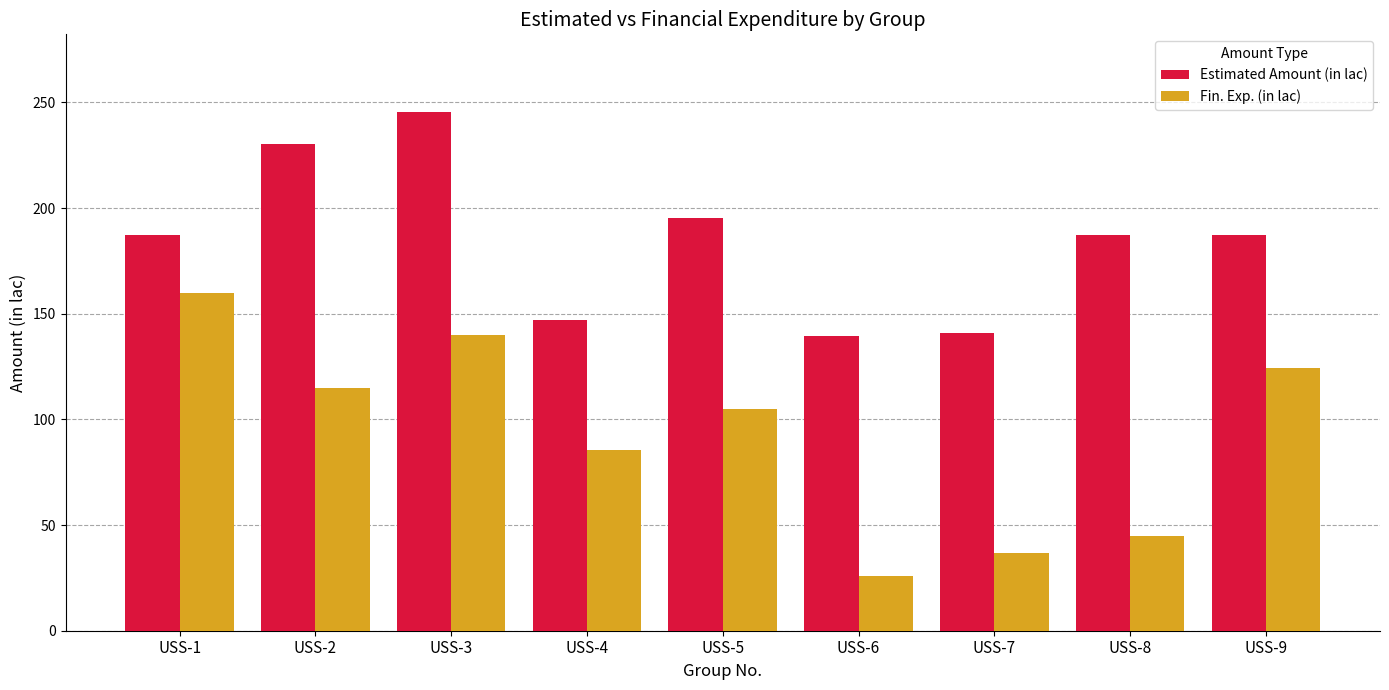

Which category has the highest value in the Estimated Amount (in lac) series?

USS-3